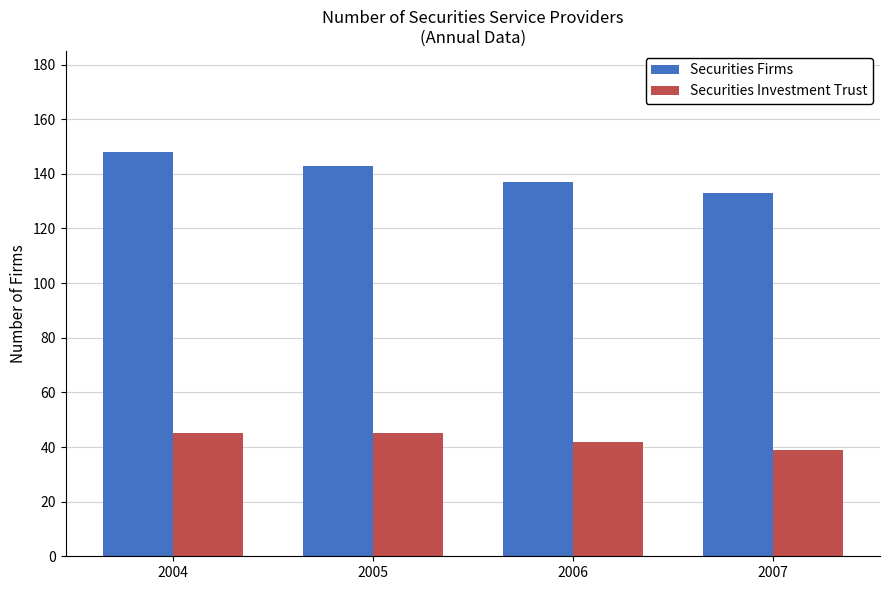

Reading right to left, what are all the values shown in this chart?

Securities Firms: 133	137	143	148
Securities Investment Trust: 39	42	45	45